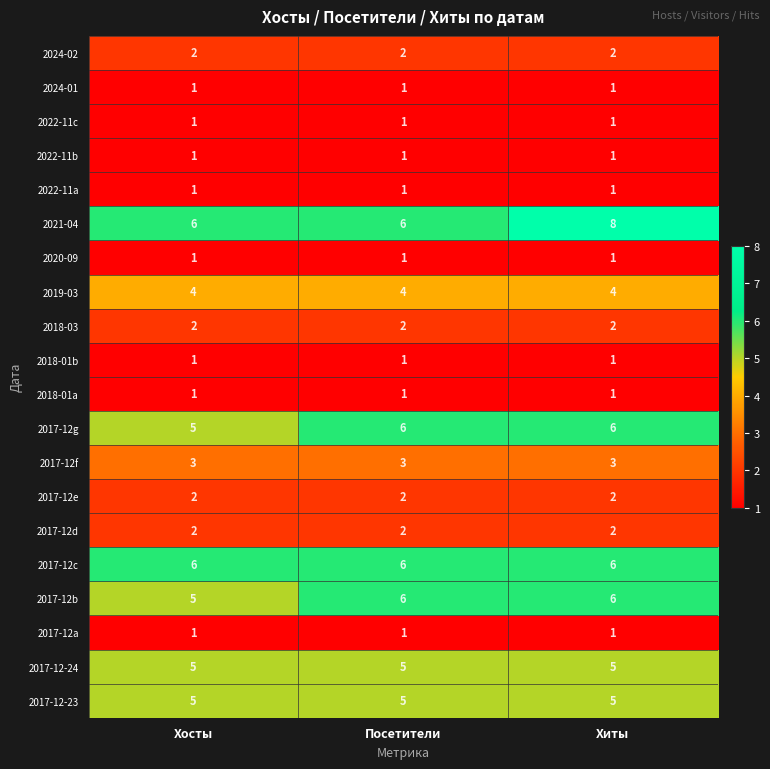

What is the sum of all 2021-04 values?

20